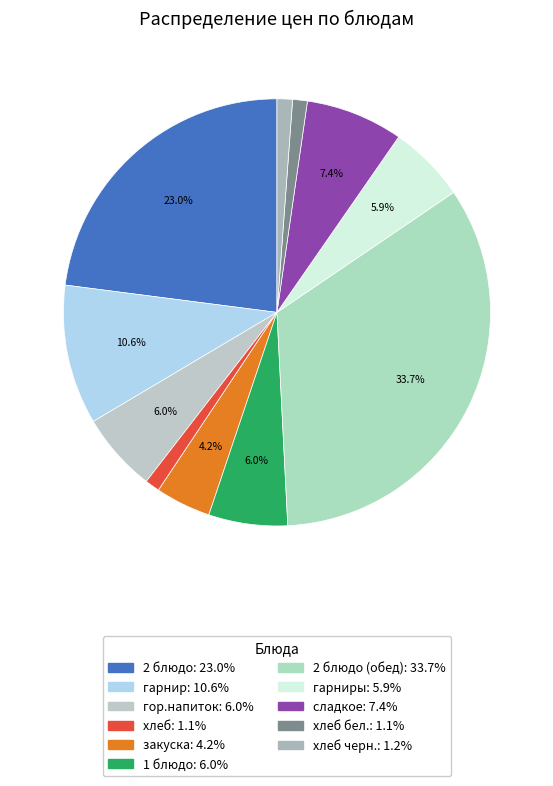

How many segments does this pie chart have?

11